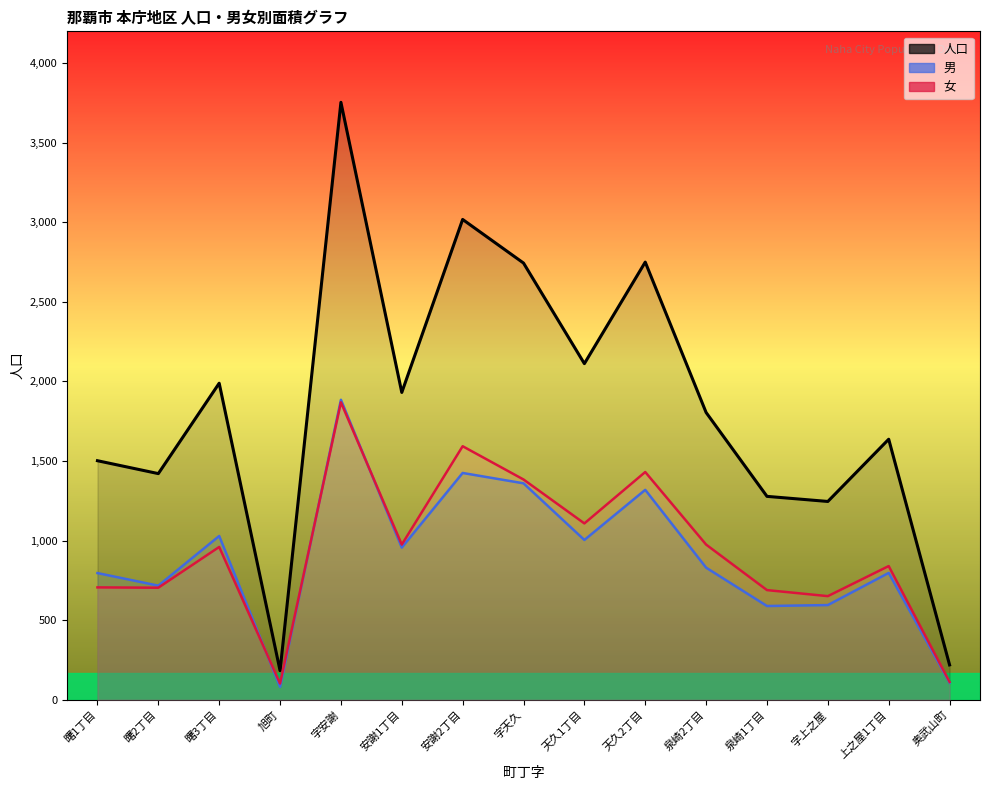

How many values in the 女 series exceed 960?

7